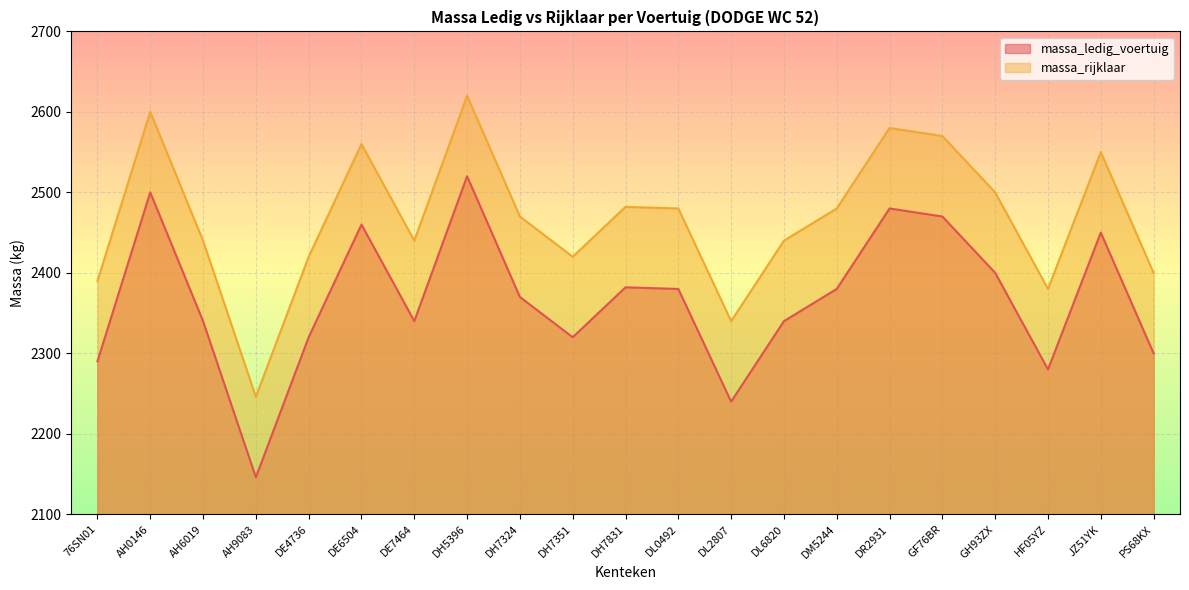

What is the average value of the massa_rijklaar series?

2467